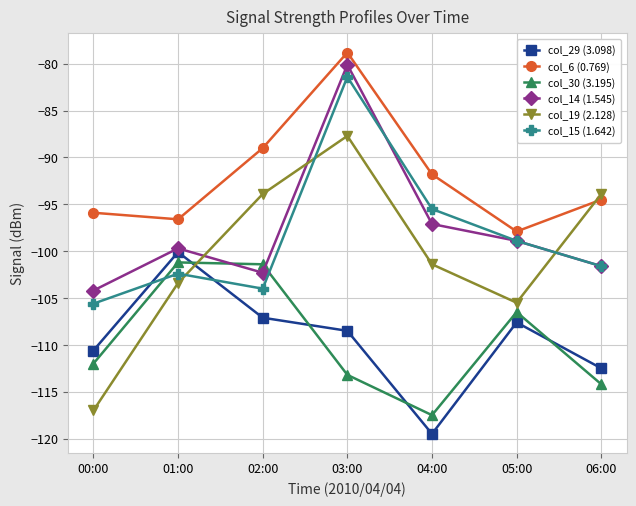

True or false: col_29 (3.098) and col_19 (2.128) cross at least once.

True